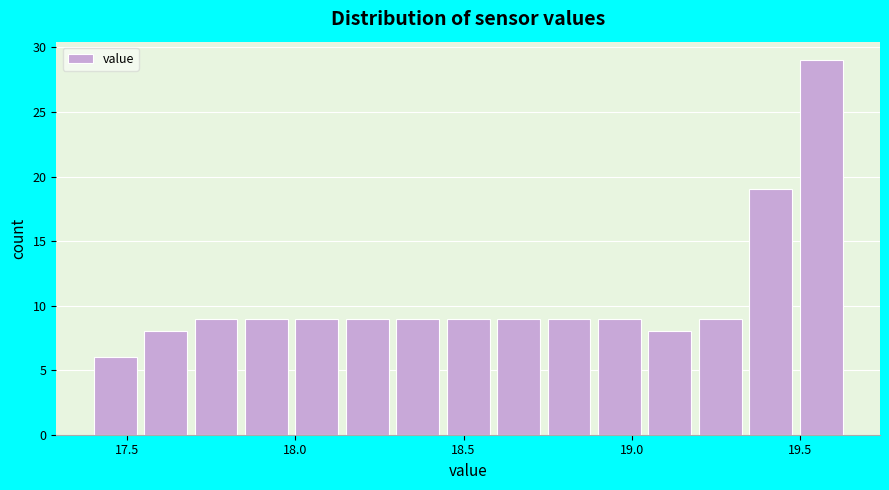

Around what value on the x-axis is the tallest bar? Give the approximate position of its centre, as read against the axis.

19.55